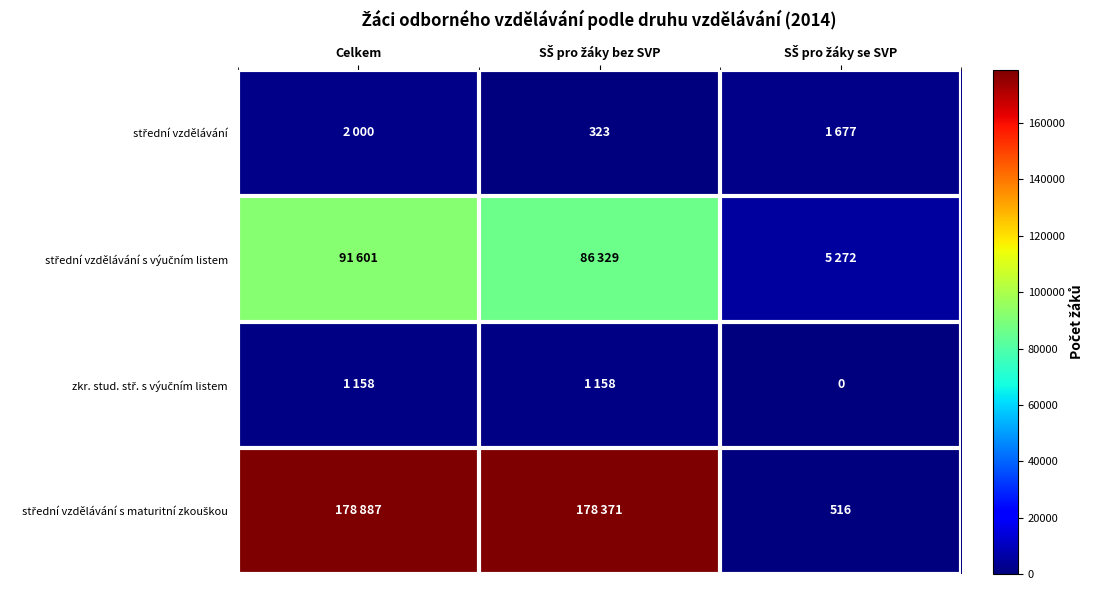

At which category does the chart reach its minimum across all series?

SŠ pro žáky se SVP